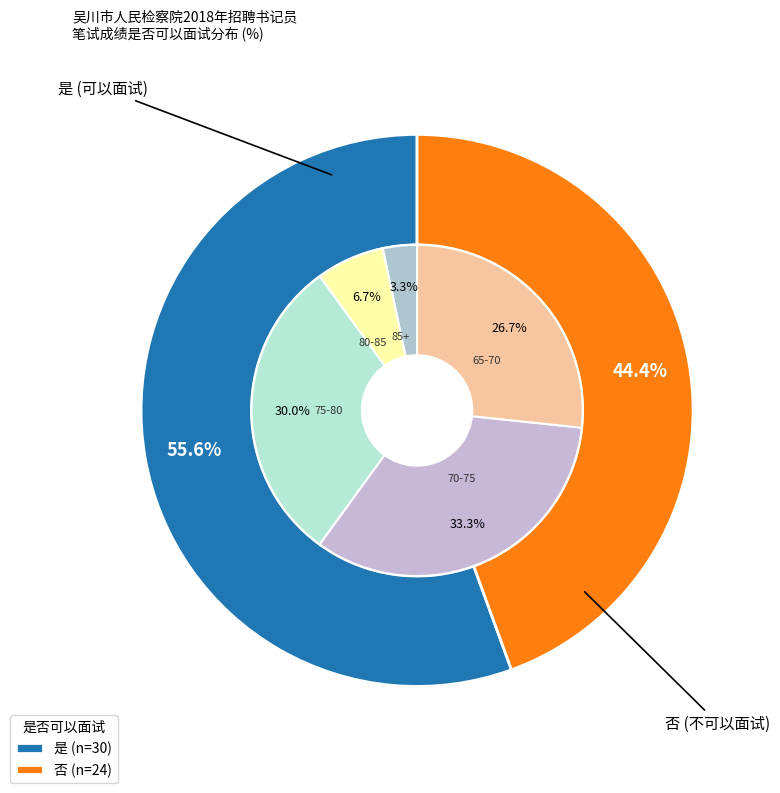

What is the majority slice?

是